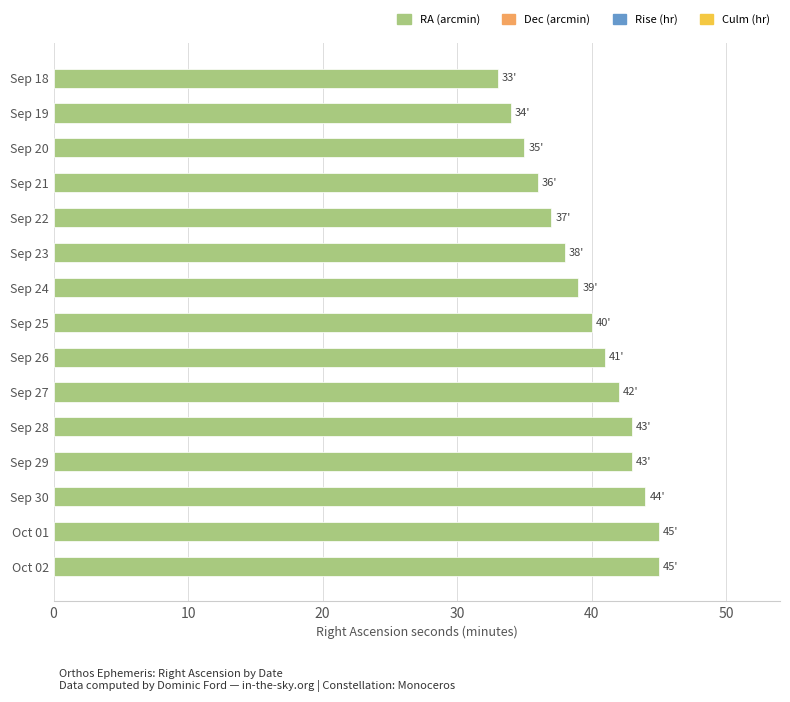

Does the chart contain any negative values?

No